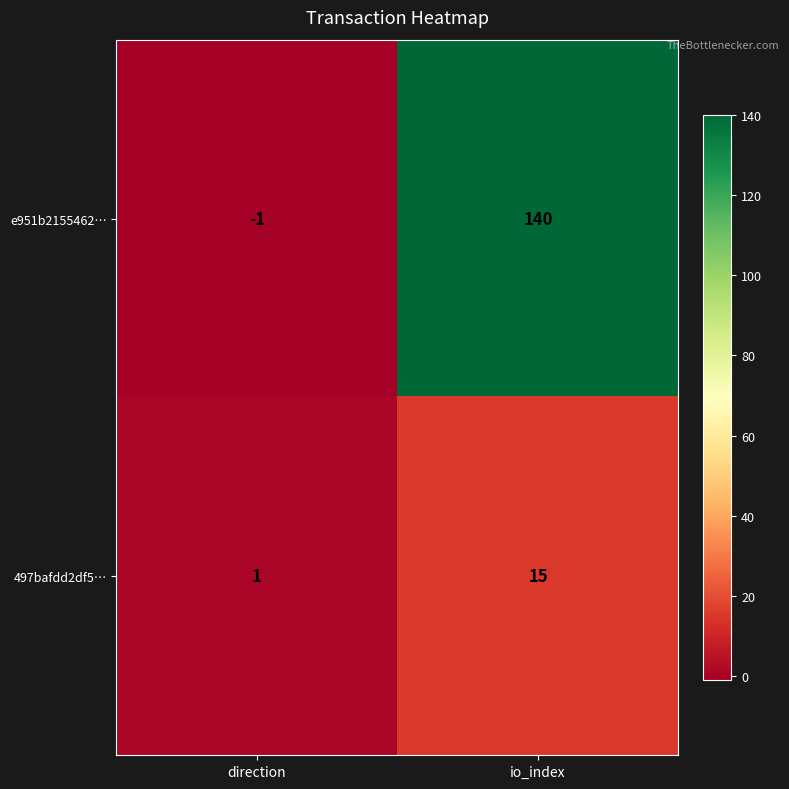

At how many categories does at least one series exceed 116?

1